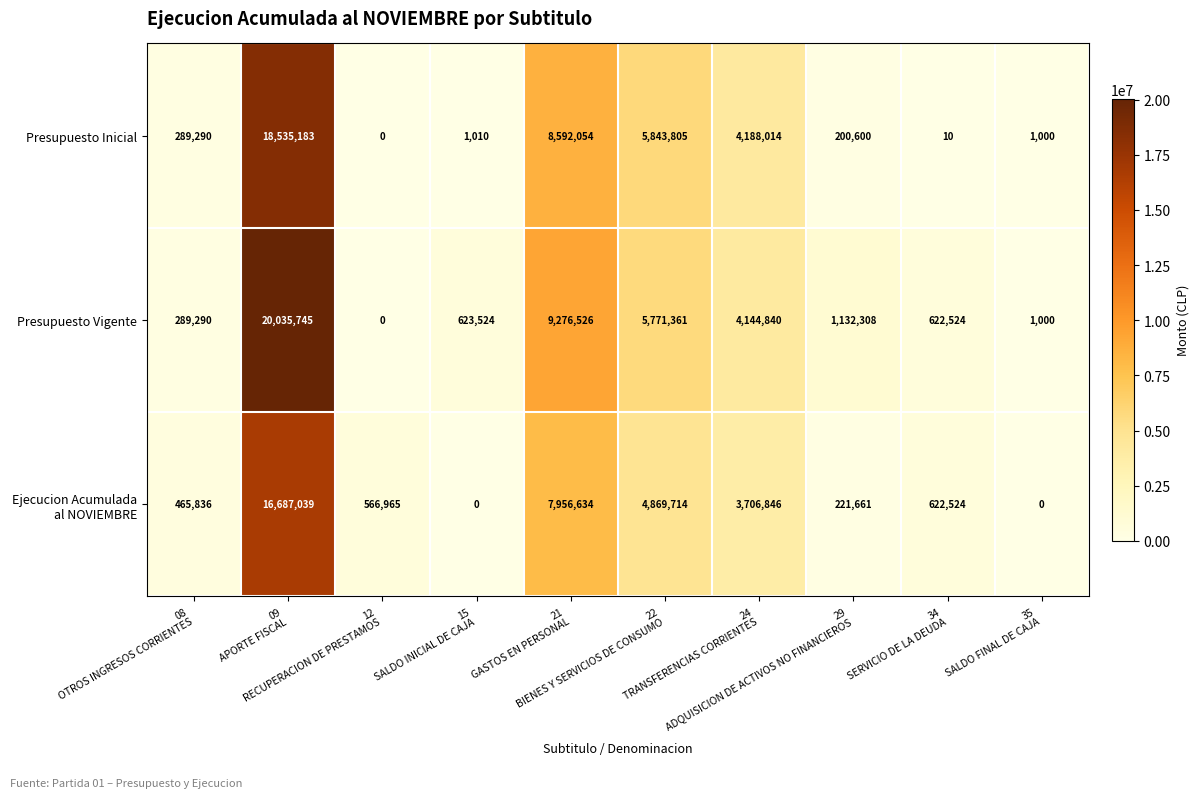

What is the maximum value for Presupuesto Inicial?

18535183